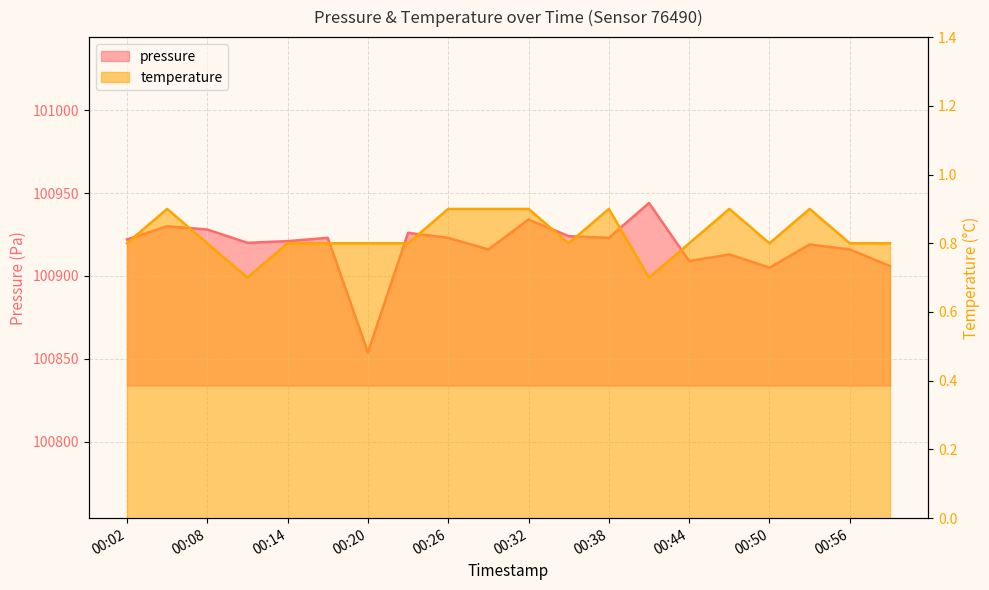

Which has a higher value, 00:23 or 00:56?

00:23